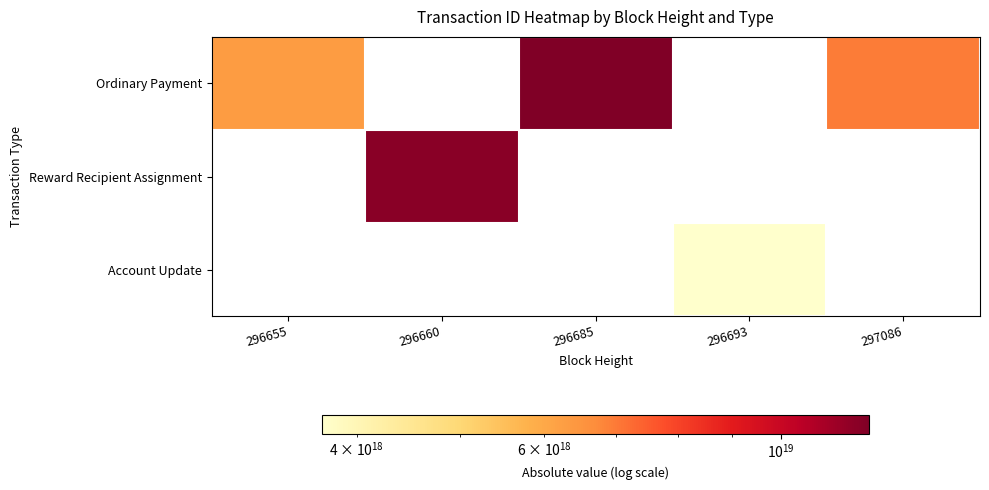

True or false: Ordinary Payment has a value of 6306542195981443072.0 at 296655.

True